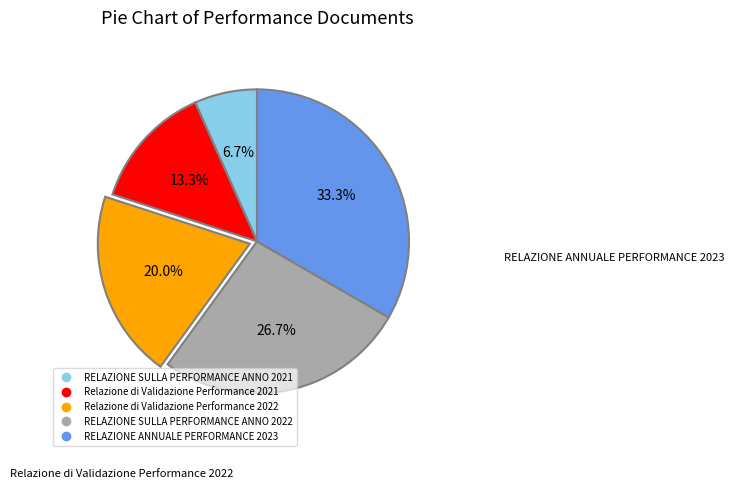

How much of the chart is everything except Relazione di Validazione Performance 2022?

80.0%